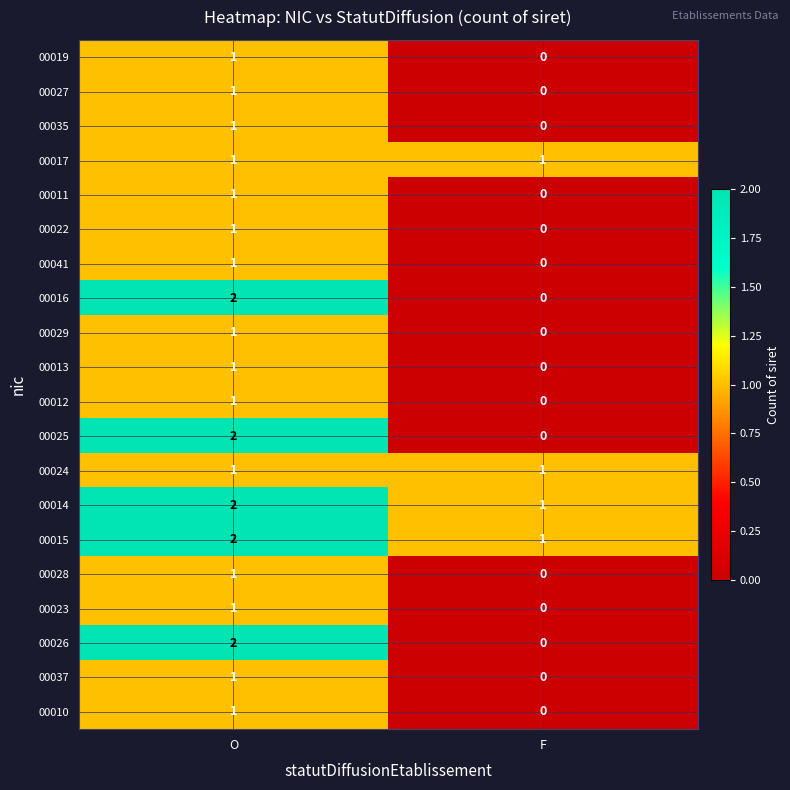

Rank the categories by 00011 value from lowest to highest.

F, O